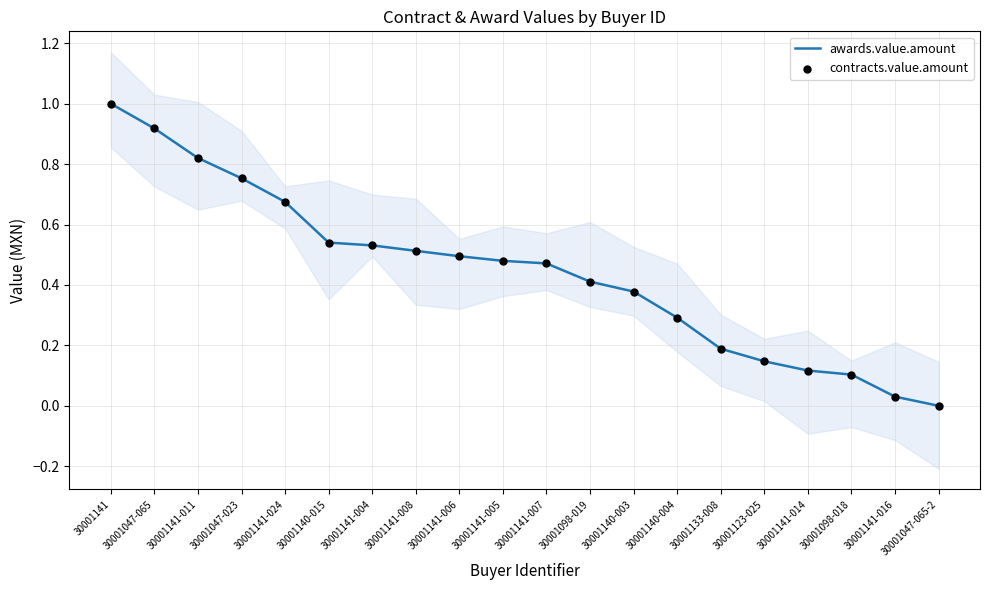

Is the value of contracts.value.amount at 30001098-018 greater than the value of awards.value.amount at 30001141-006?

No